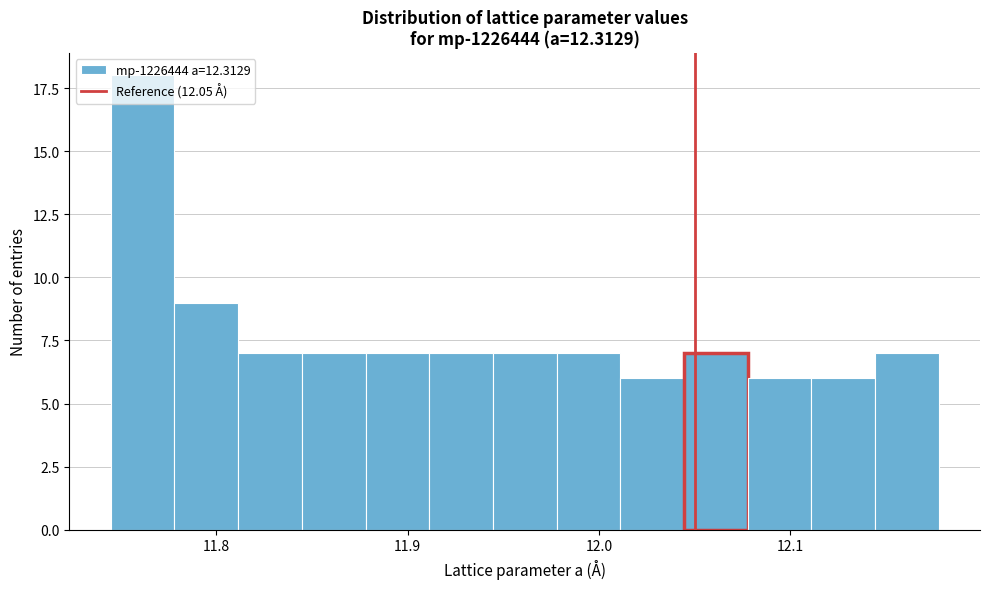

Around what value on the x-axis is the tallest bar? Give the approximate position of its centre, as read against the axis.

11.76